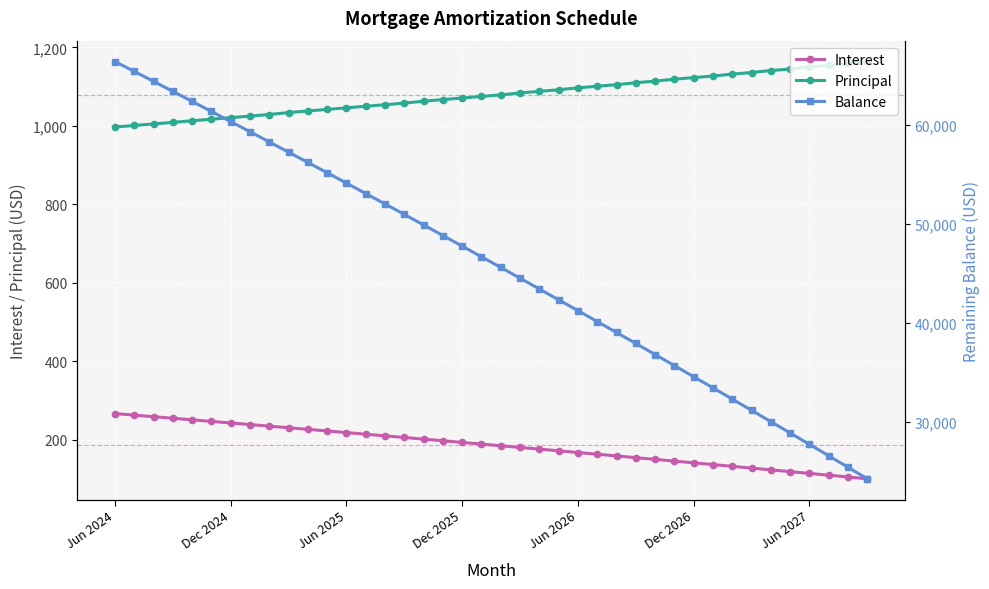

What is the highest value of the Principal series?

1164.0